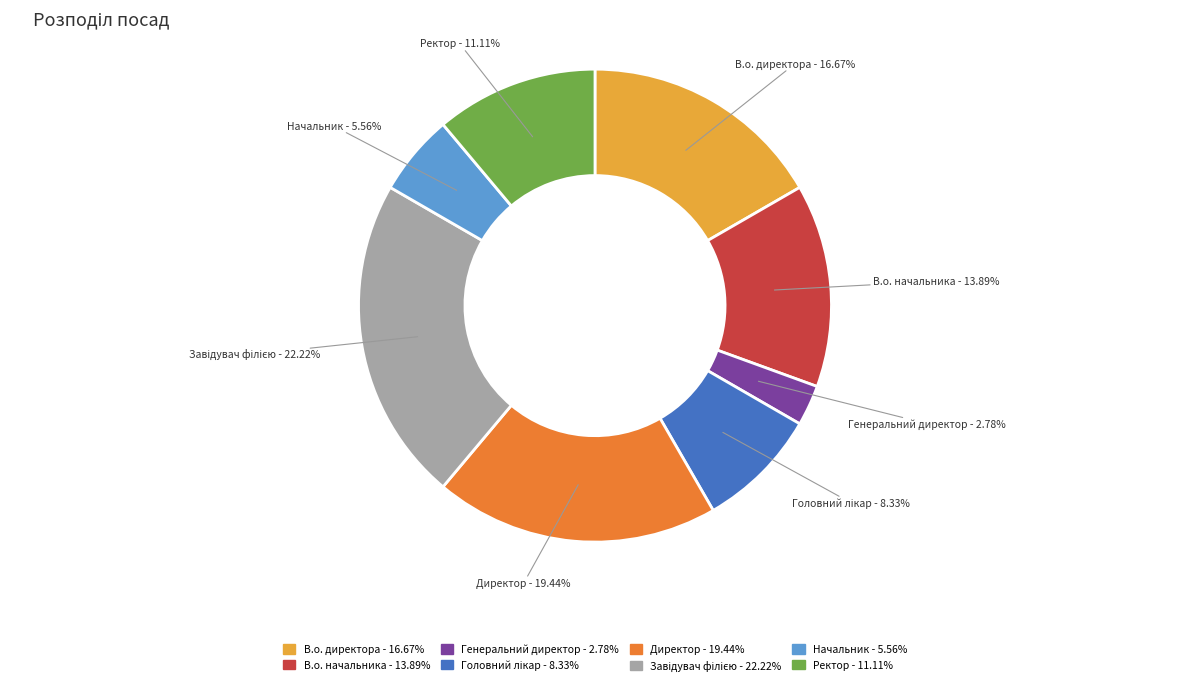

Is the sum of Генеральний директор and Ректор greater than half?

No